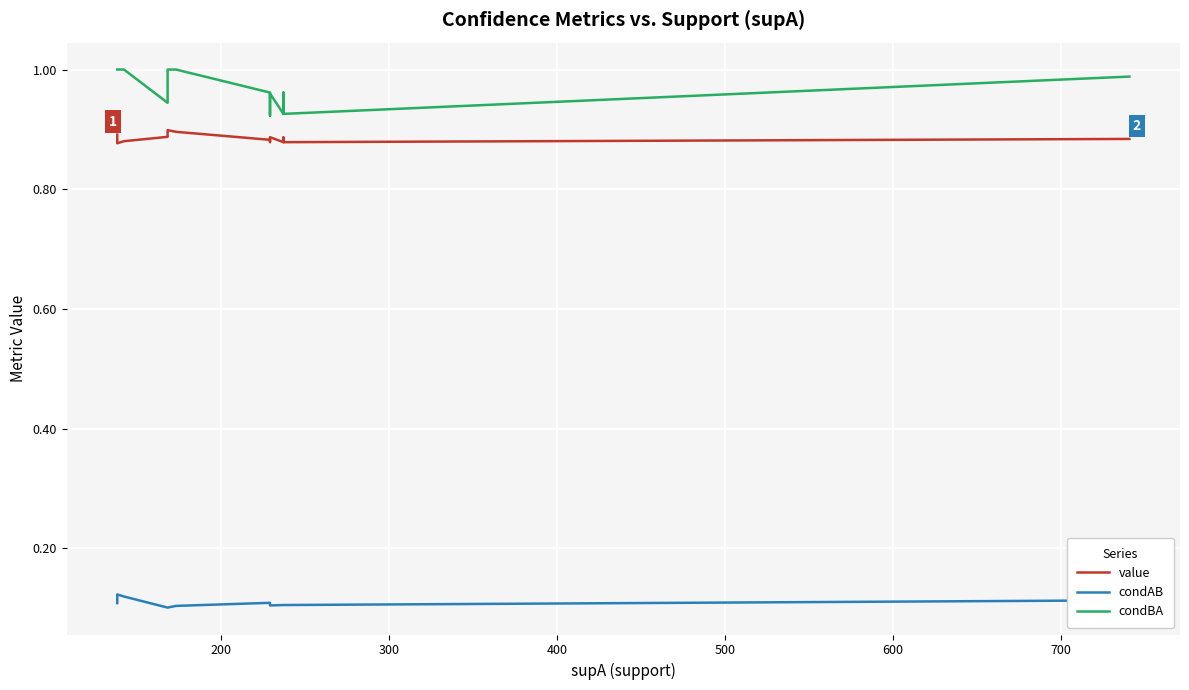

Rank the series by their maximum value, from highest to lowest.

condBA, value, condAB